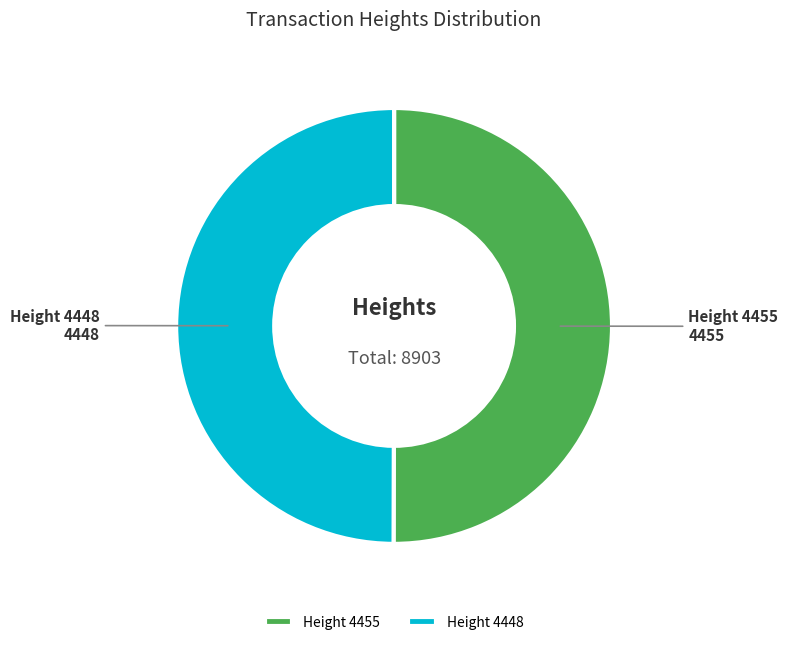

True or false: Height 4455 accounts for 56% of the total.

False